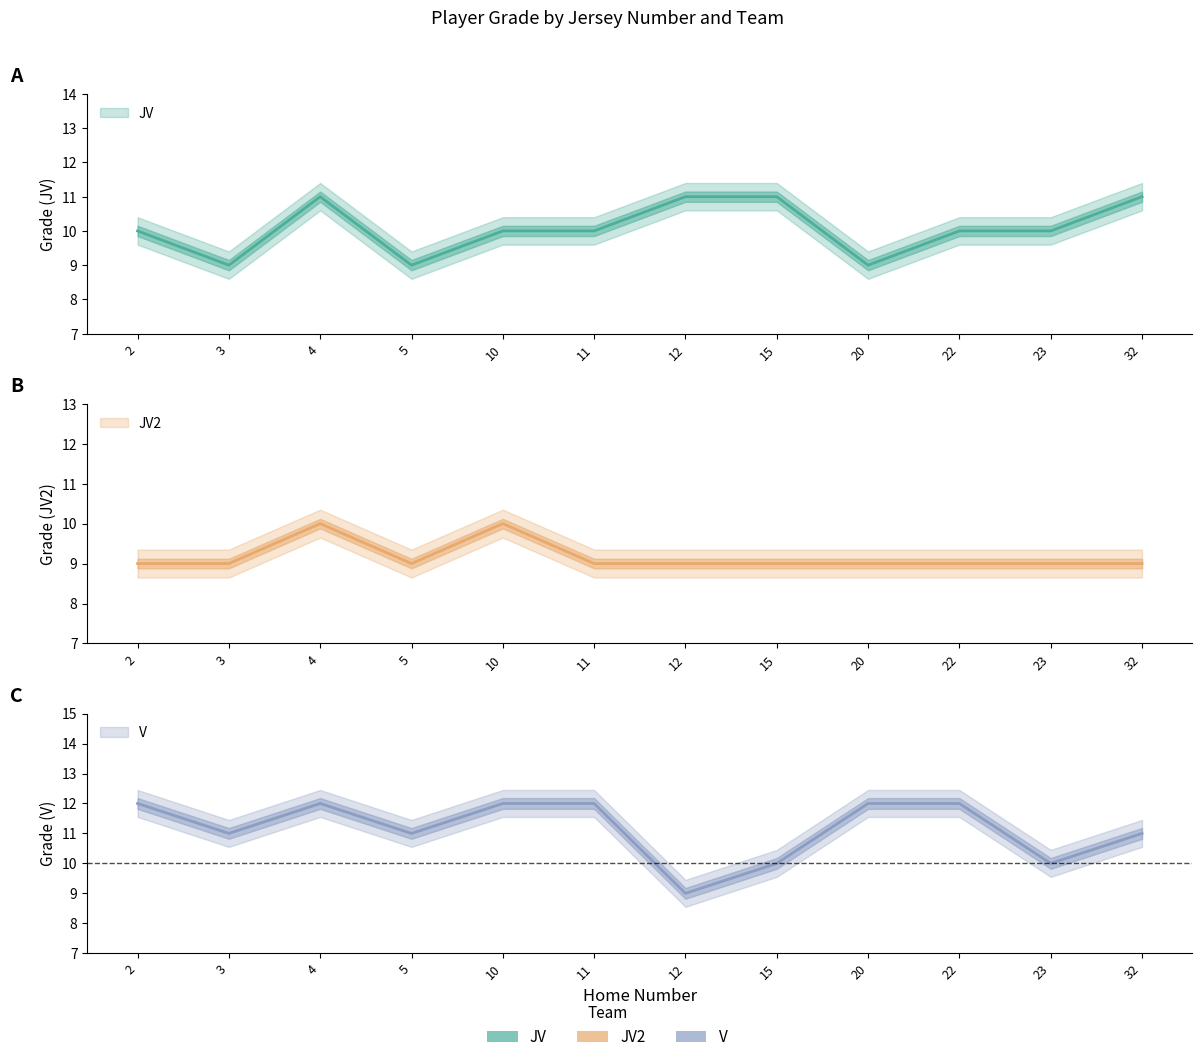

What is the sum of the JV2 values at 20 and 23?

18